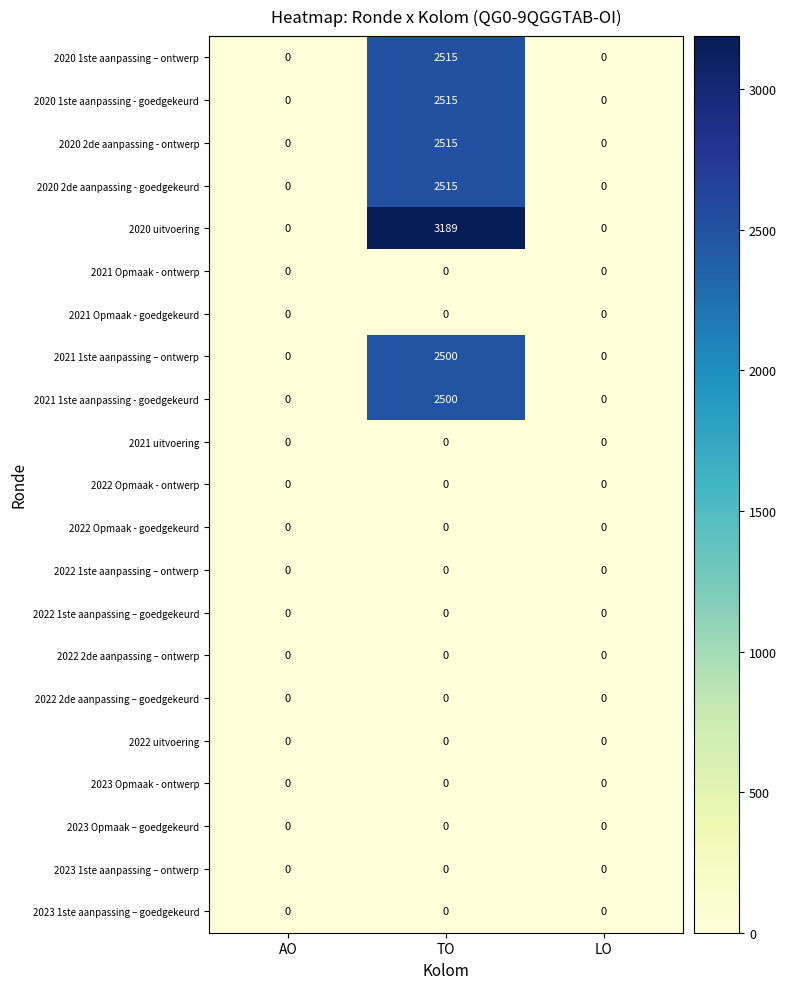

What is the greatest value displayed?

3189